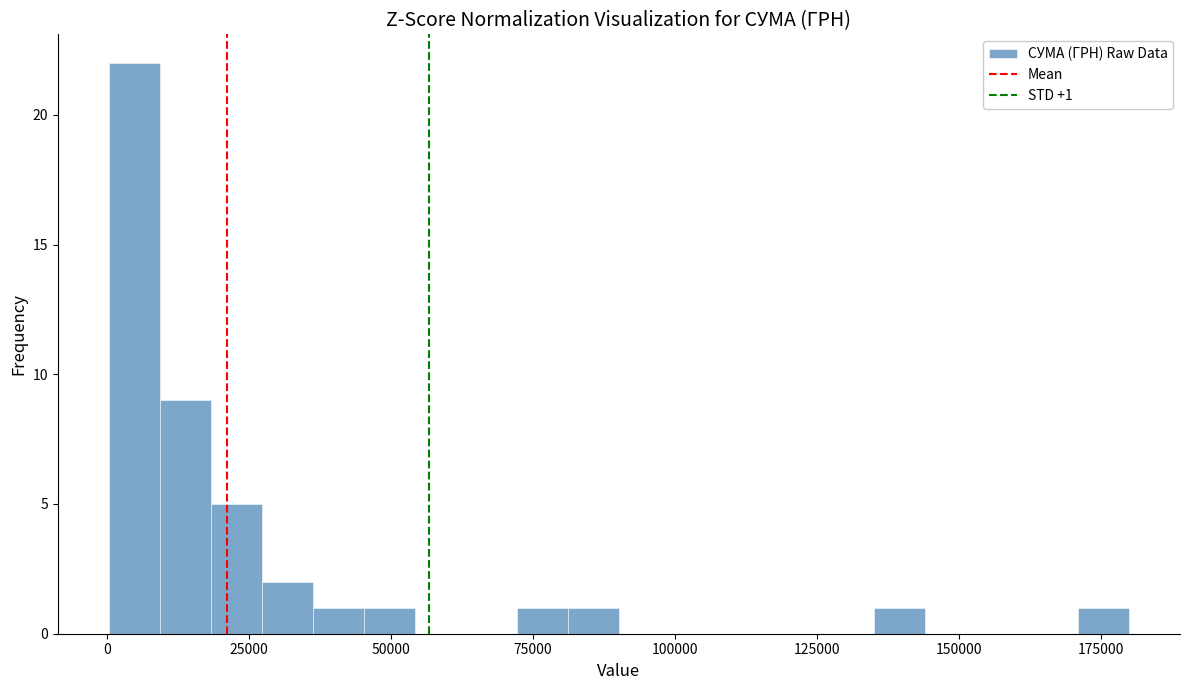

Around what value on the x-axis is the tallest bar? Give the approximate position of its centre, as read against the axis.

5000